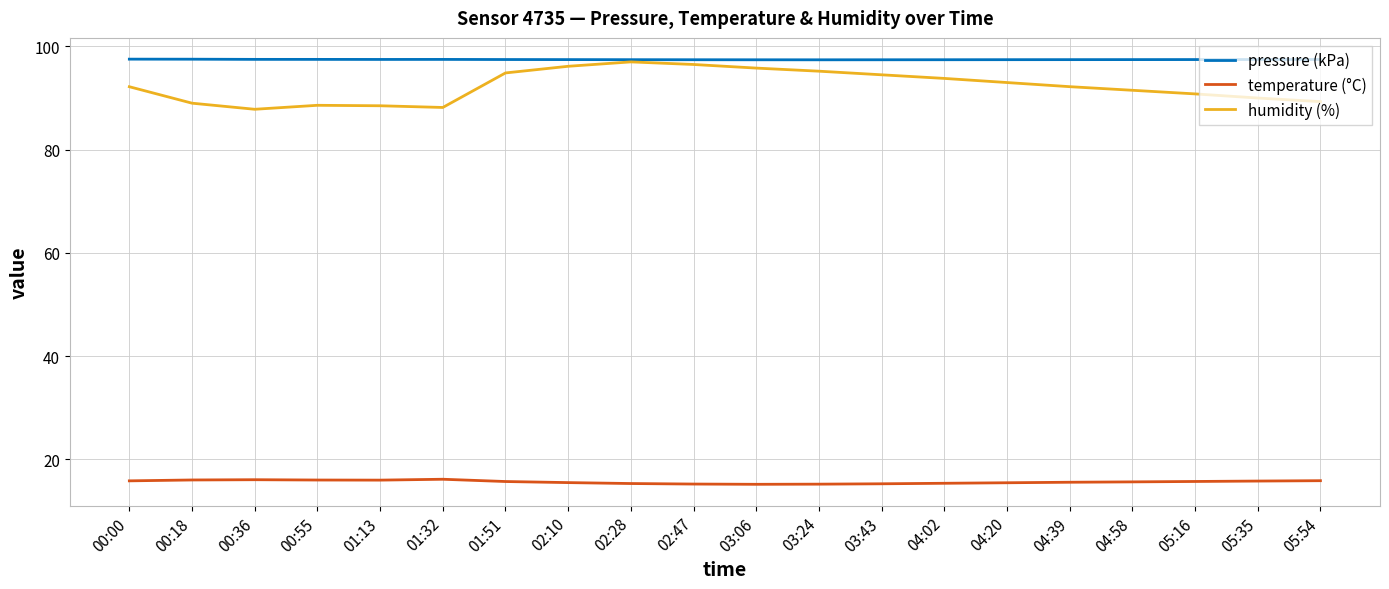

What is the approximate value of pressure (kPa) at 00:18?

97.5